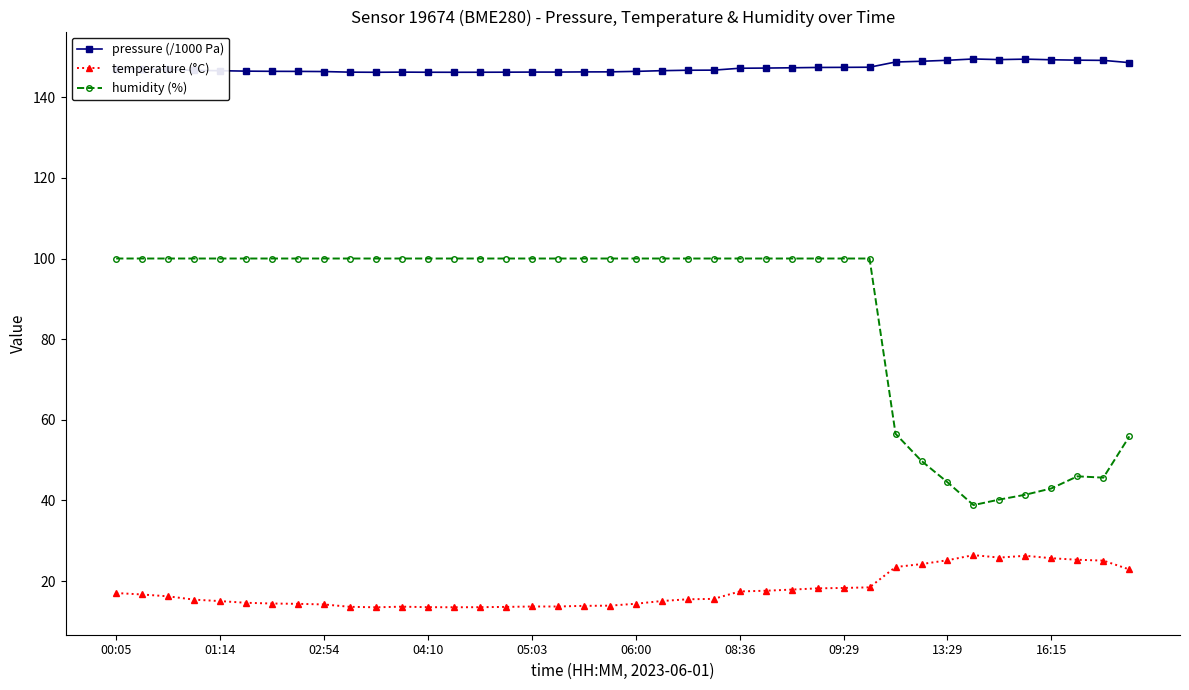

List the series in order of their peak value, lowest first.

temperature (°C), humidity (%), pressure (/1000 Pa)